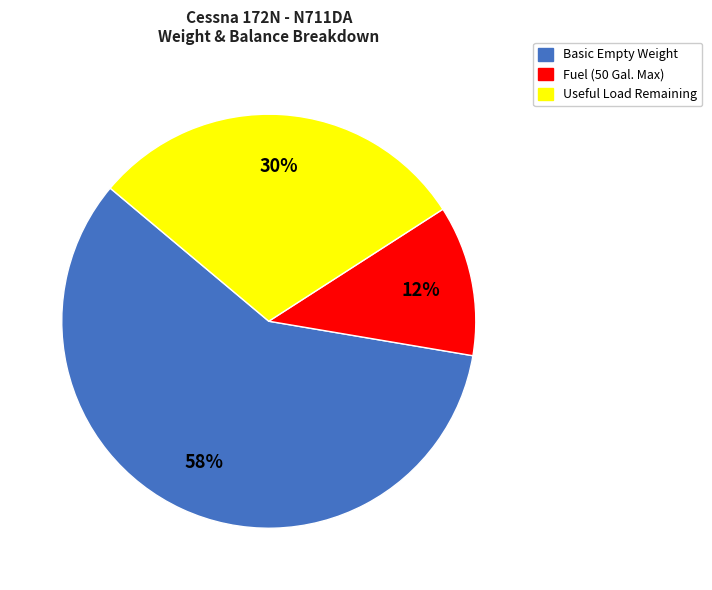

Which has a higher value, Useful Load Remaining or Fuel (50 Gal. Max)?

Useful Load Remaining